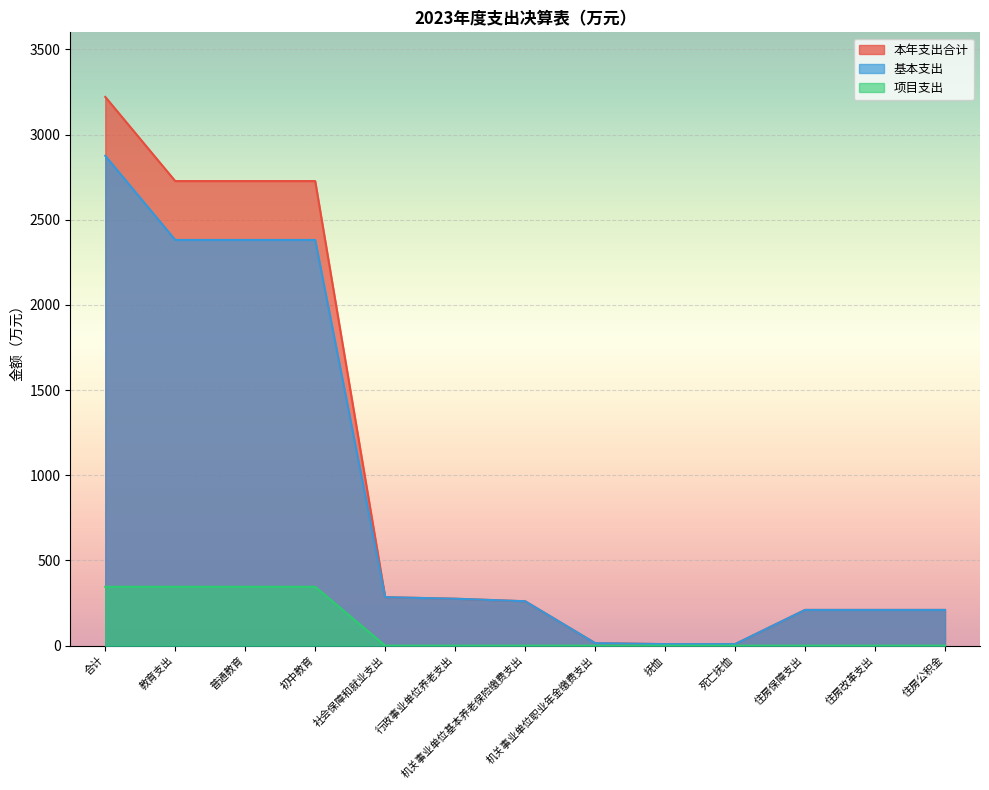

What is the greatest value displayed?

3221.0